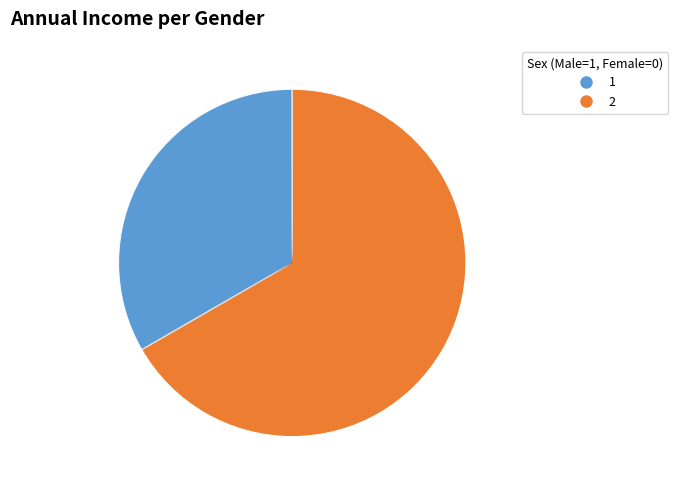

Is there any slice that represents more than half of the pie?

Yes